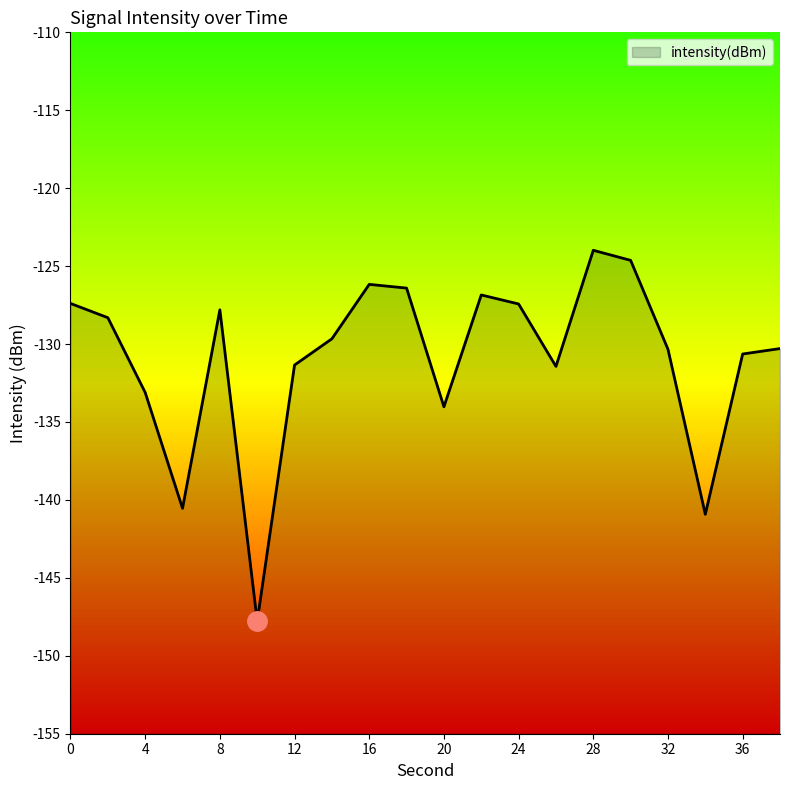

Is it true that the value at 38 is -83.1?

False